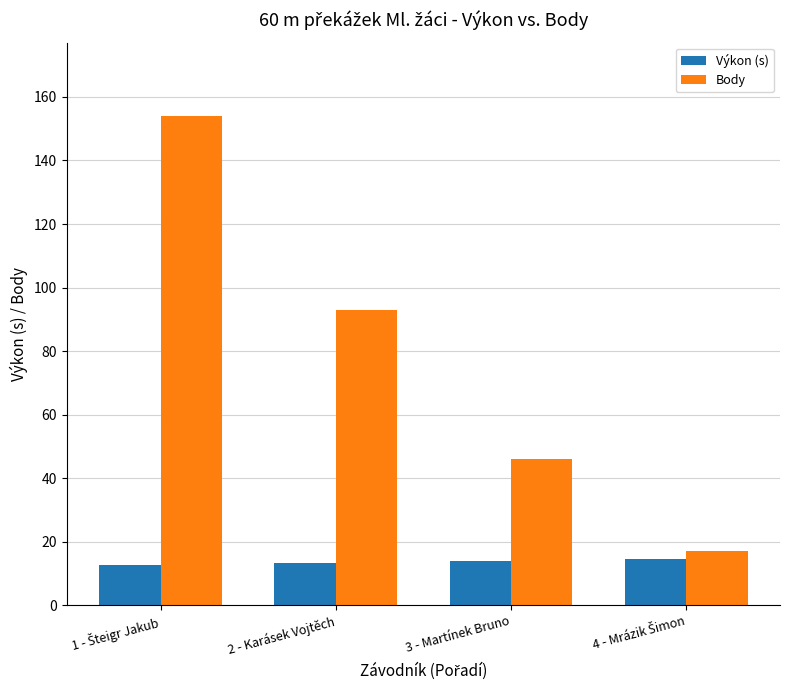

Rank the series by their average value, from highest to lowest.

Body, Výkon (s)